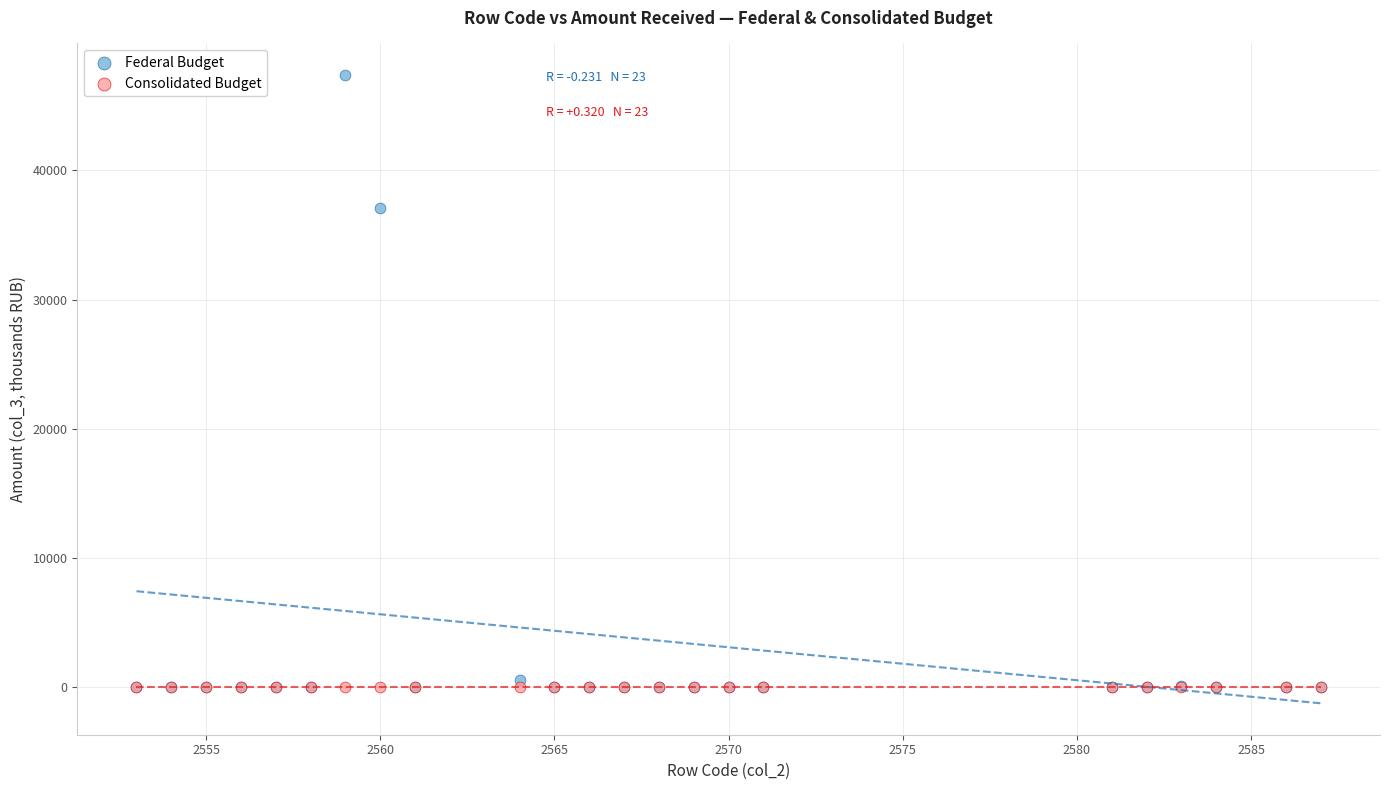

Across all series, what Y value is closest to 23695?

37078